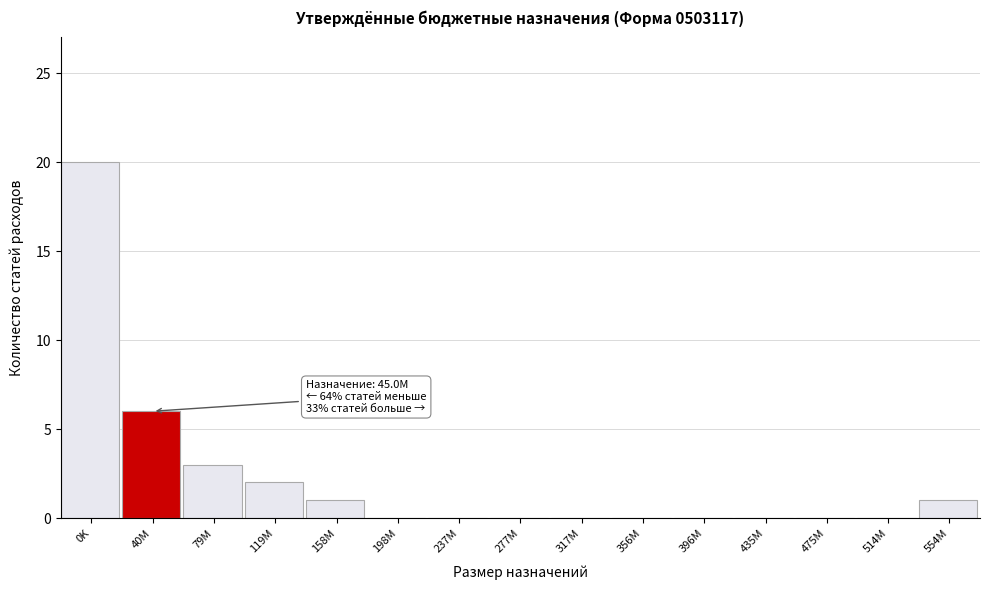

Reading left to right, list all the values displayed in this chart.

0K=20	40M=6	79M=3	119M=2	158M=1	198M=0	237M=0	277M=0	317M=0	356M=0	396M=0	435M=0	475M=0	514M=0	554M=1